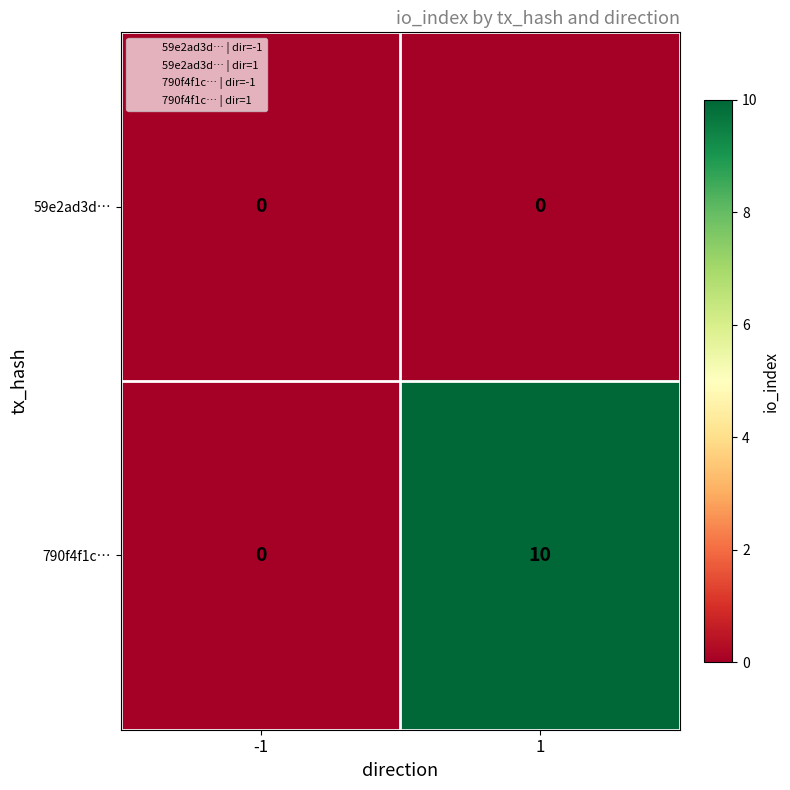

How many values in the 790f4f1c… series are below 10?

1